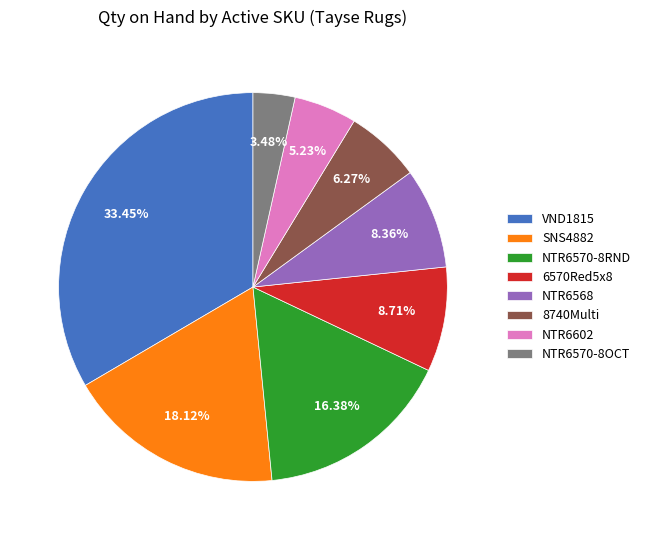

Is NTR6570-8RND the majority of the pie?

No